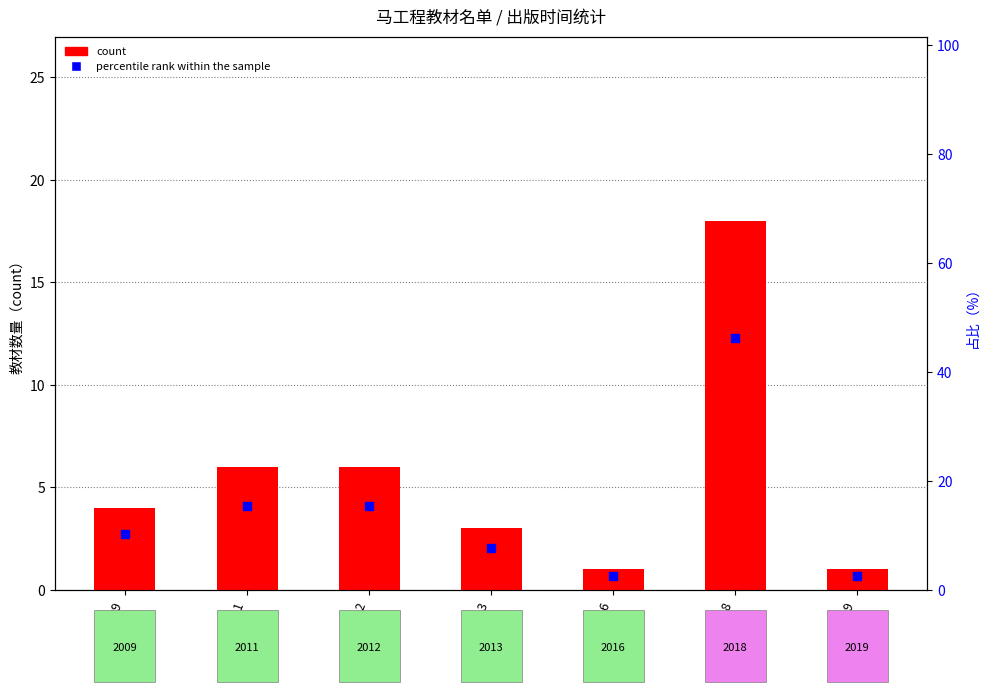

Which series has the largest total across all categories?

percentile rank within the sample